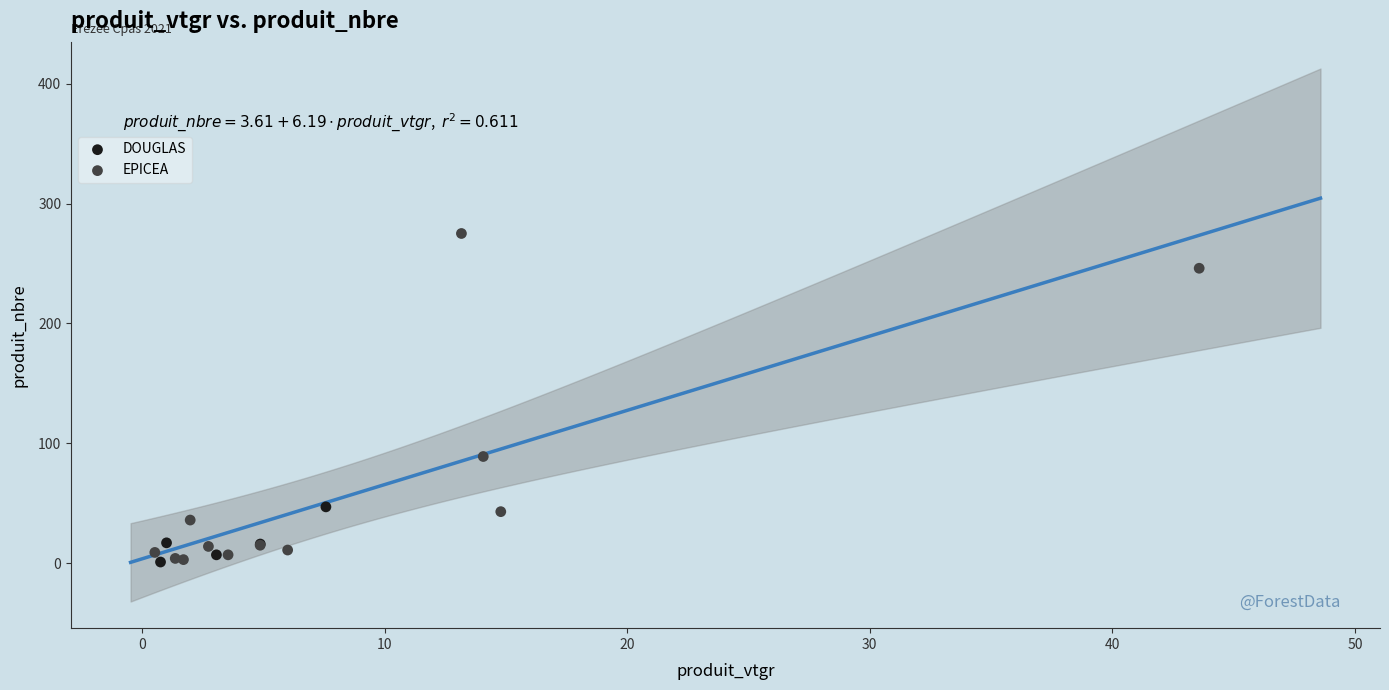

Which series has the widest spread of Y values?

EPICEA